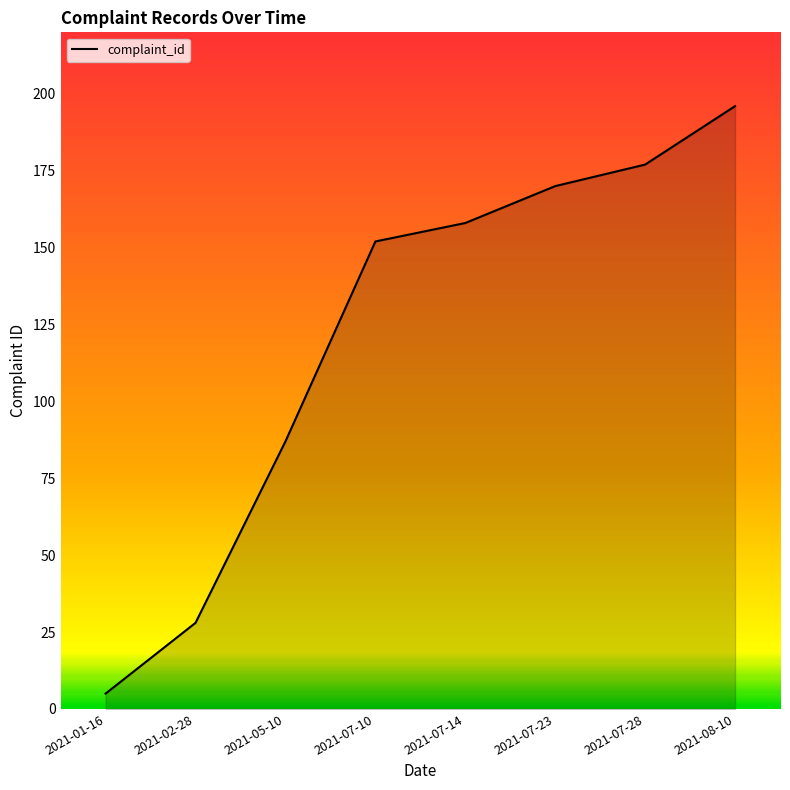

How many values are below 158?

4